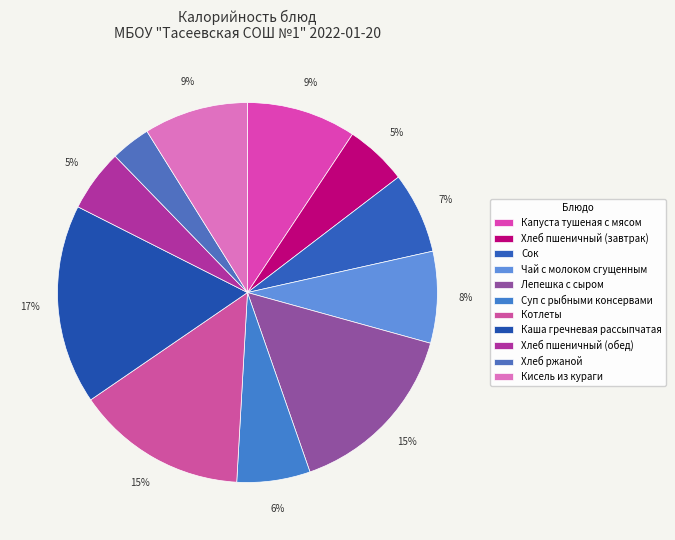

To the nearest percent, what is the difference between the largest and smallest slice percentages?

14%